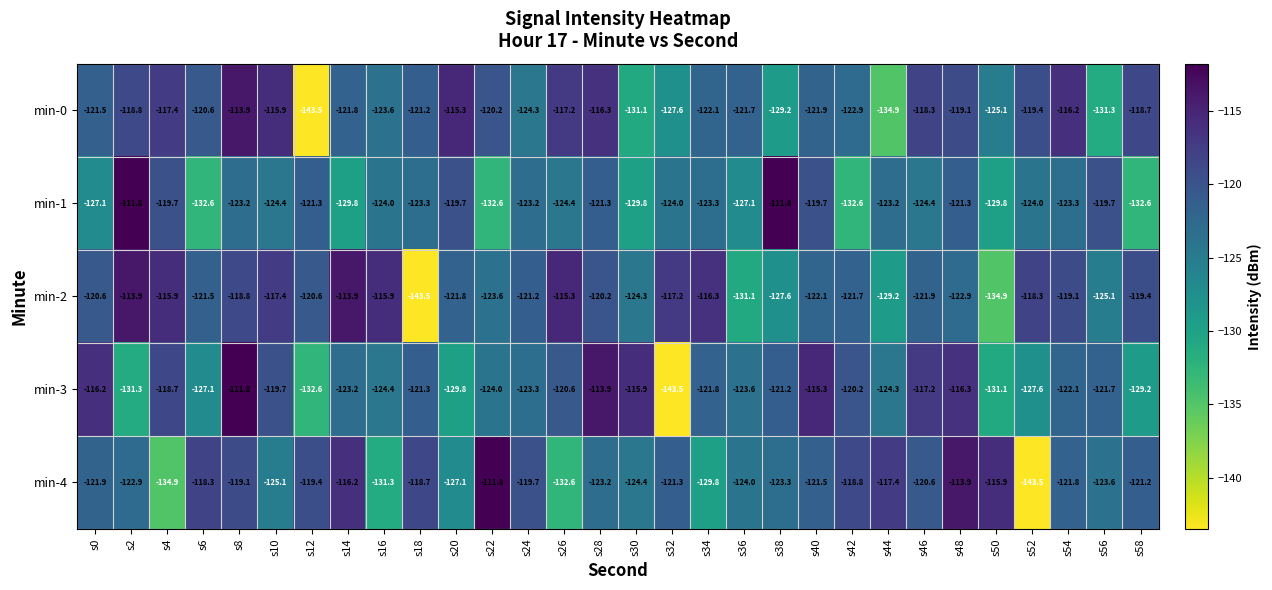

What is the smallest value displayed?

-143.5